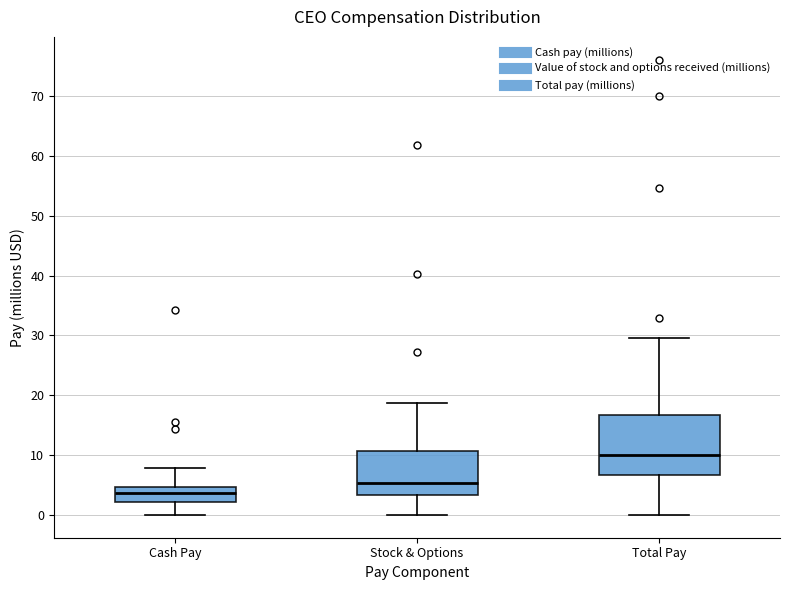

Reading left to right, read every box against the y-axis: the position of its median line, the range the box covers, and the ends of its whiskers. The values are not printed on the chart, so give them approximately, as read against the axis.

Cash Pay: median 4, box 2 to 5, whiskers 0 to 8
Stock & Options: median 5, box 3 to 11, whiskers 0 to 19
Total Pay: median 10, box 7 to 17, whiskers 0 to 30